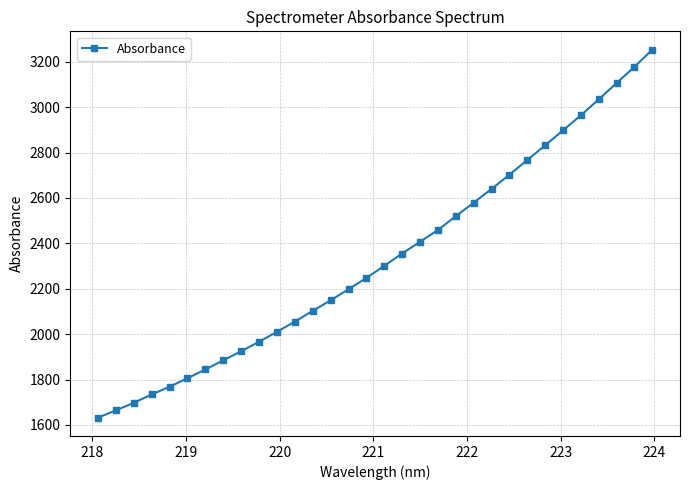

What is the sum of all values?

74680.9